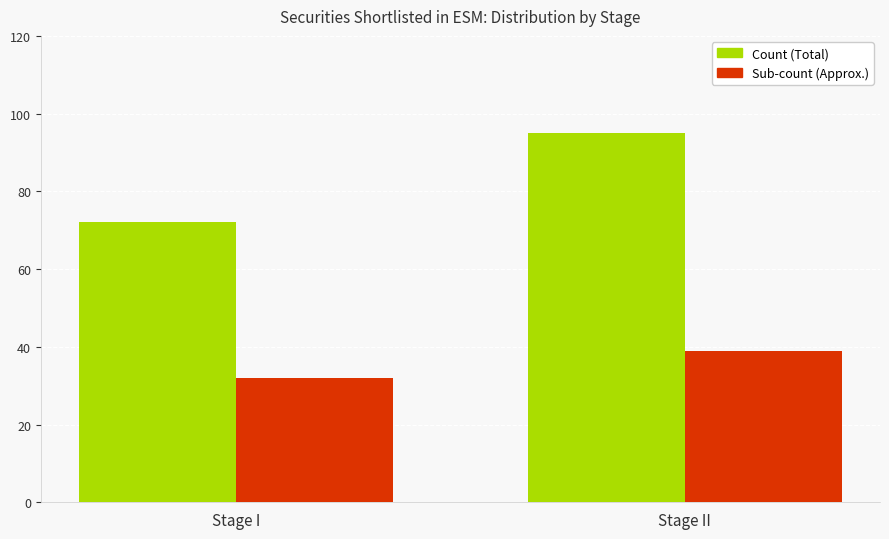

Rank the categories by Sub-count (Approx.) value from highest to lowest.

Stage II, Stage I